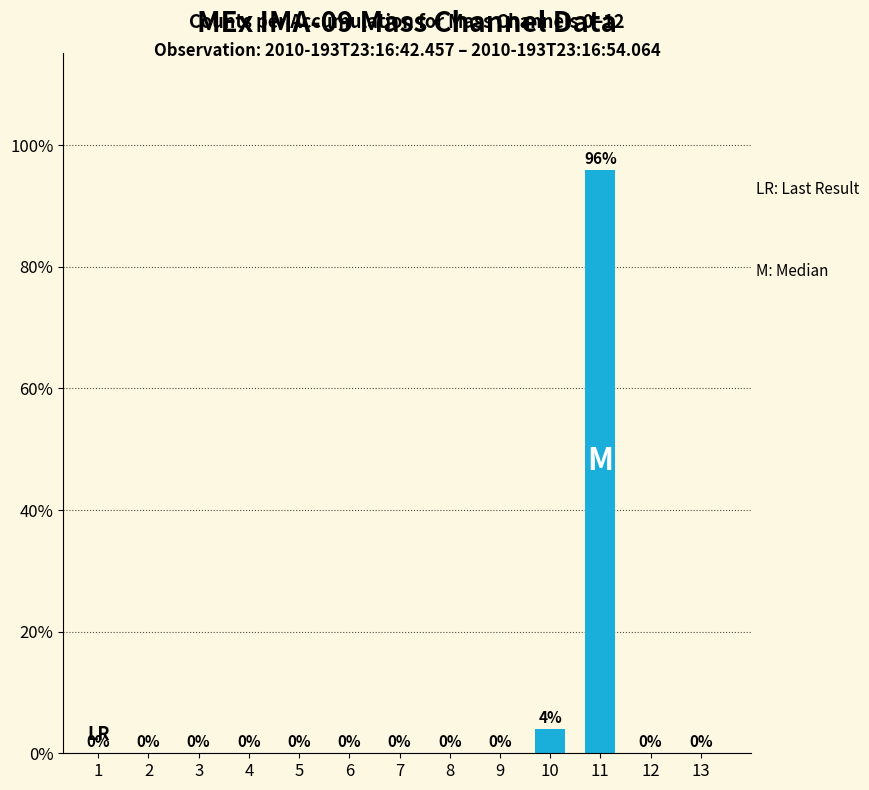

What is the sum of all values?

100